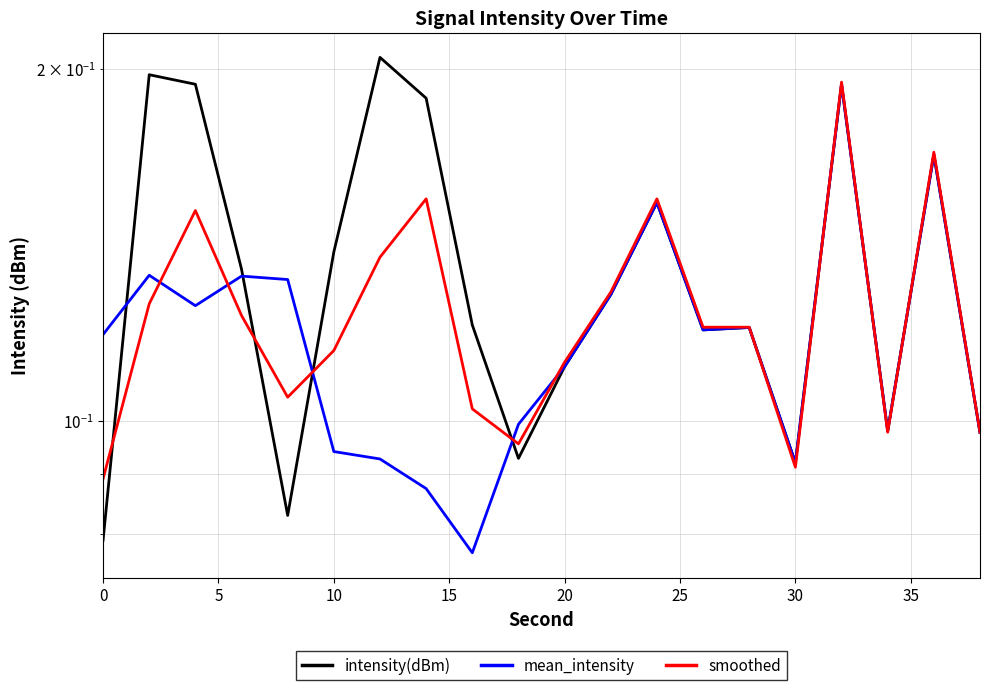

At how many categories does at least one series exceed 0?

20